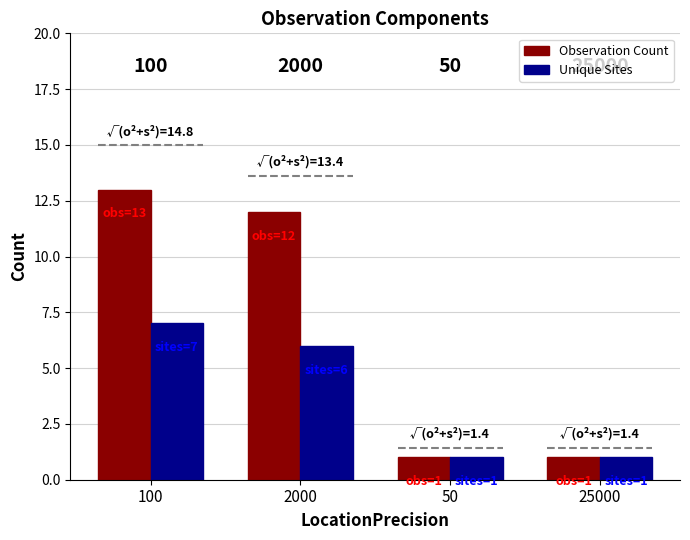

What are all the series names shown in the legend?

Observation Count, Unique Sites